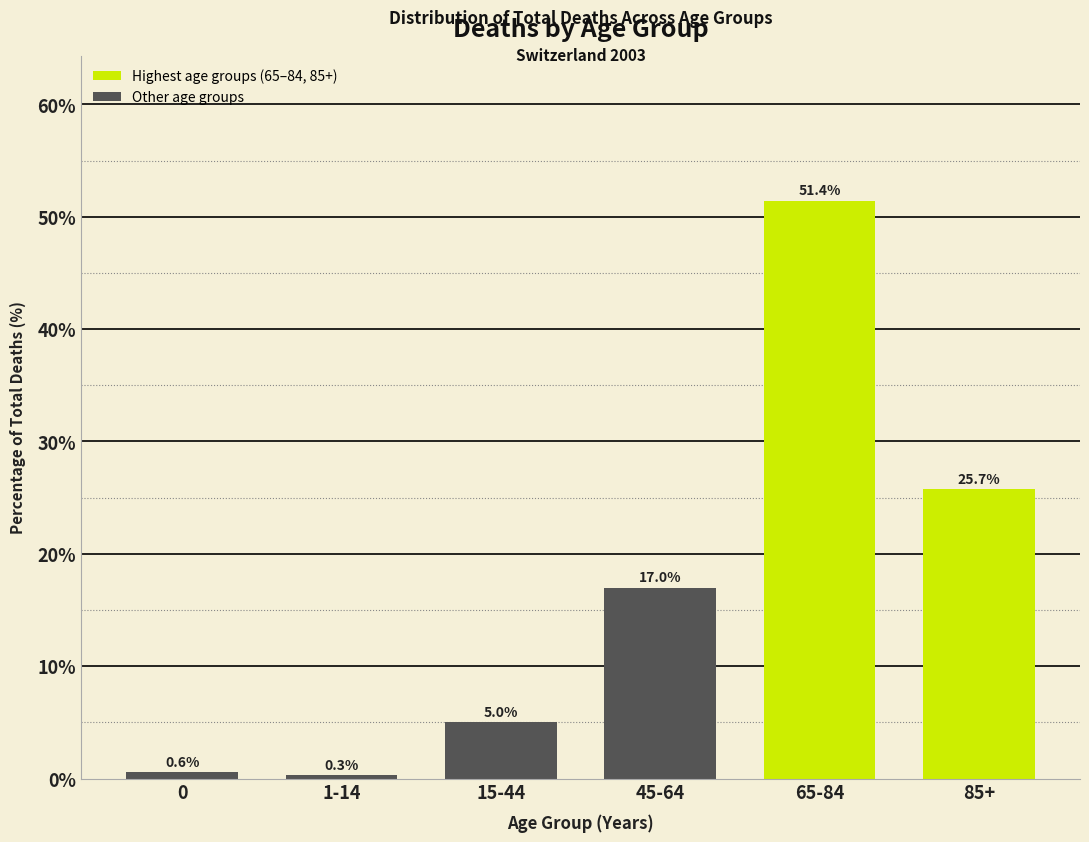

Reading left to right, transcribe all the data shown in this chart.

0.6	0.3	5.0	17.0	51.4	25.7